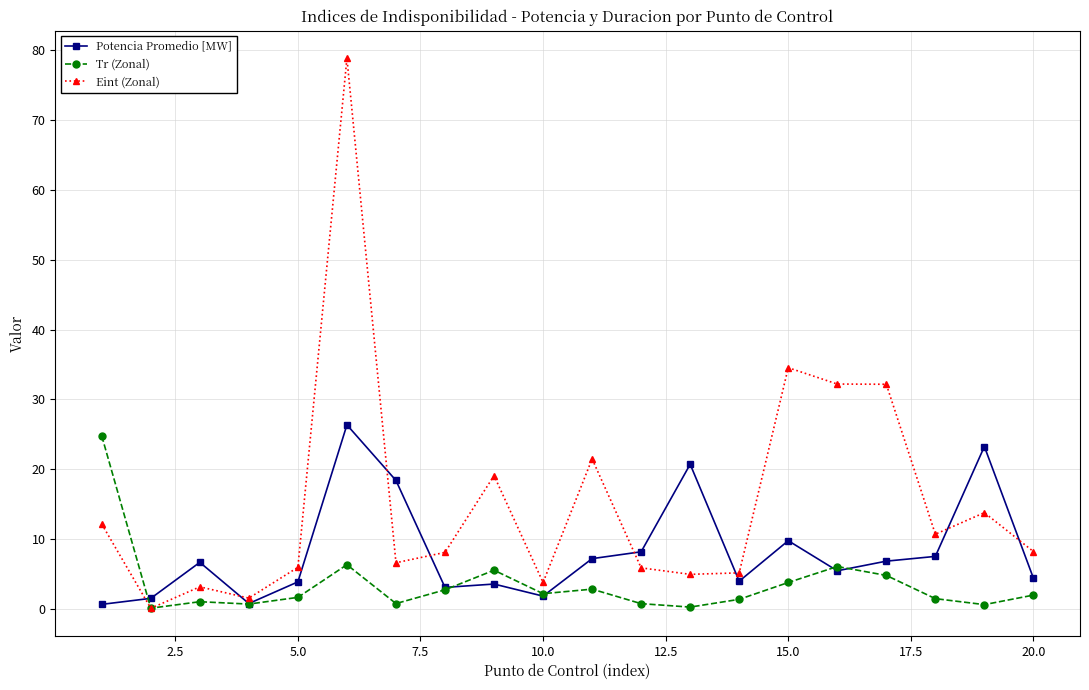

Which series has the largest total across all categories?

Eint (Zonal)